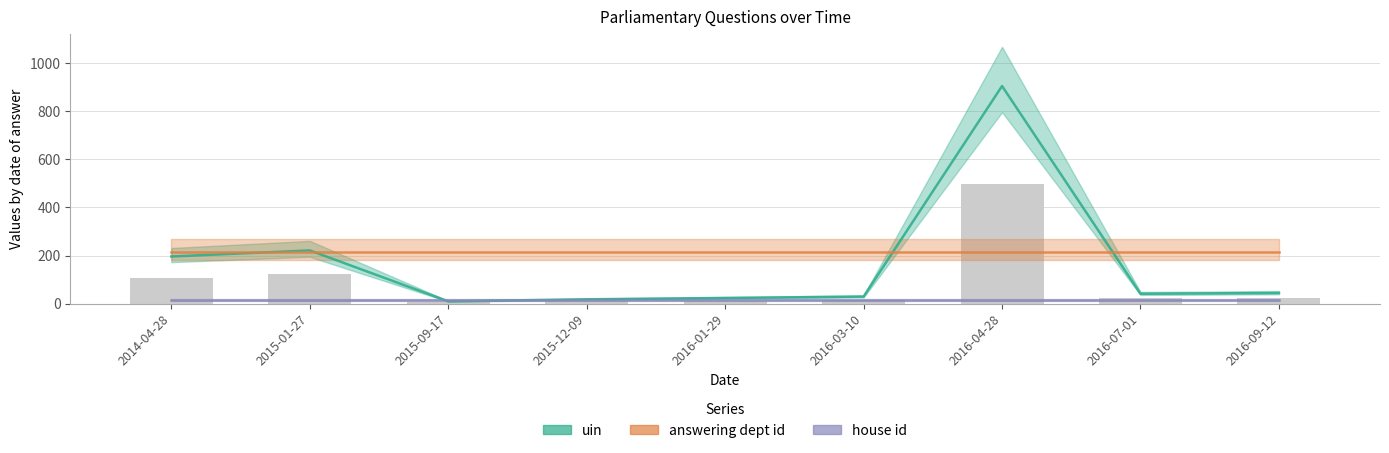

List the series in order of their overall mean, highest first.

answering dept id, uin, house id